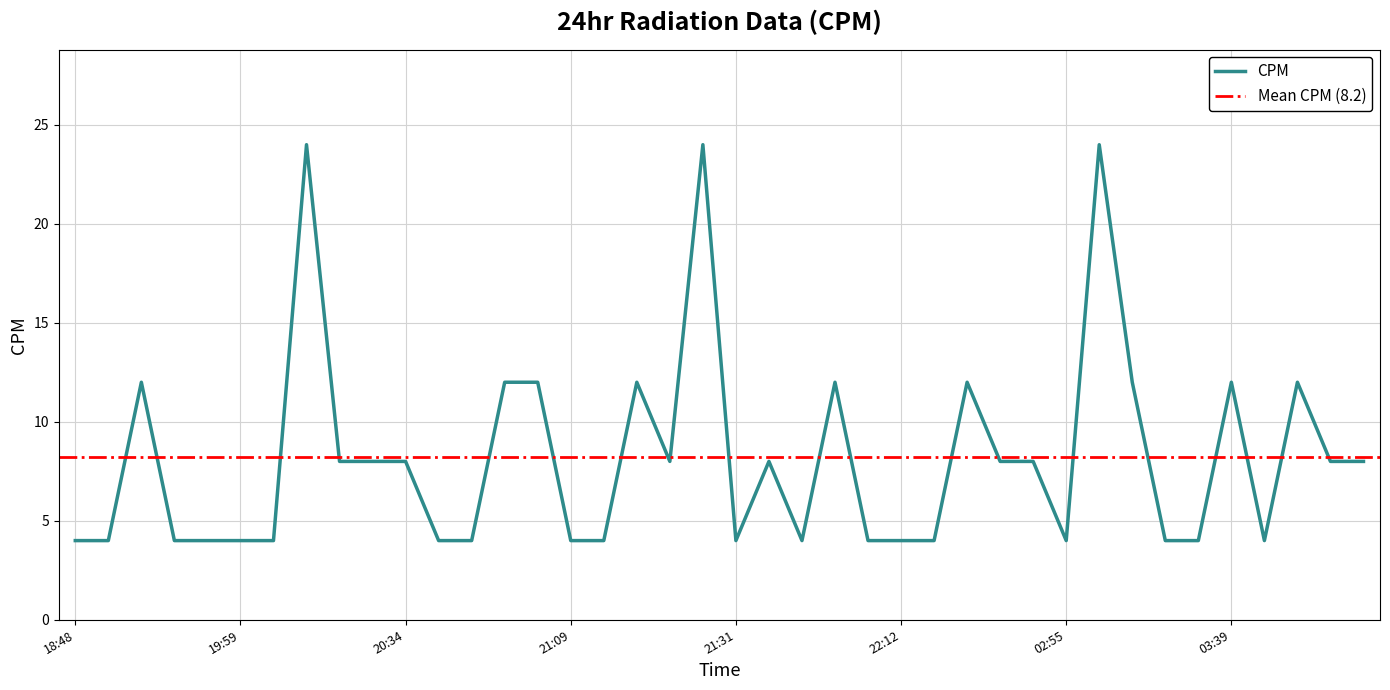

Which label corresponds to the largest value in the chart?

20:21